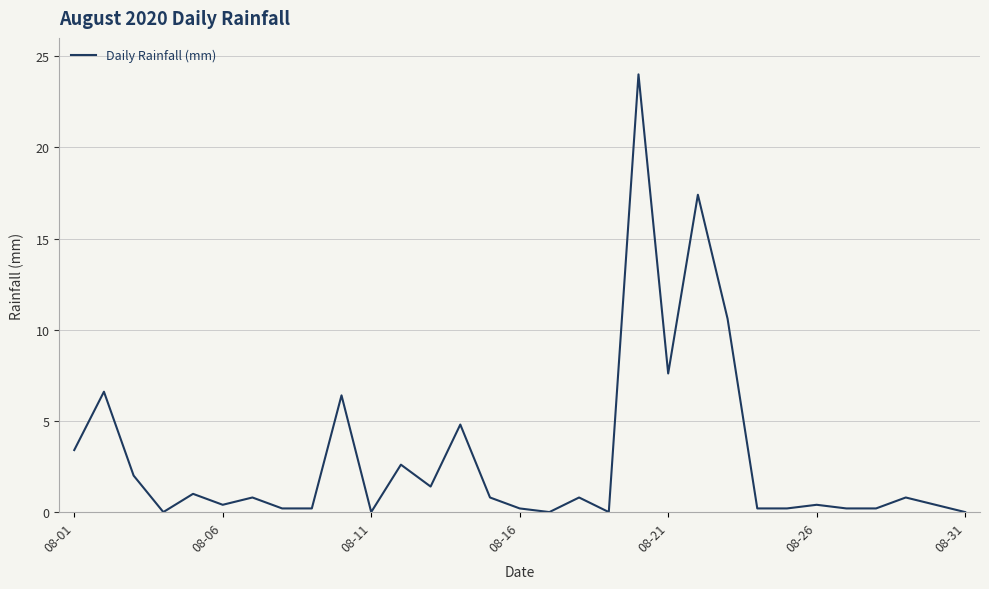

What is the maximum value shown in the chart?

24.0